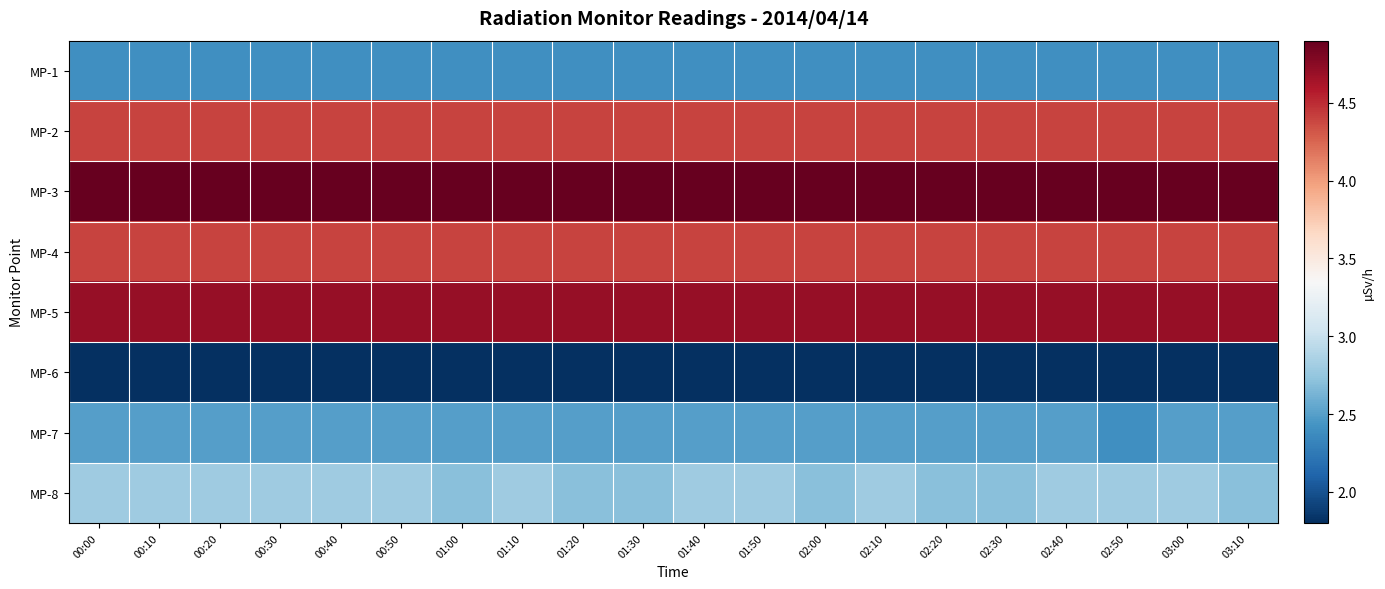

At 00:50, list the series in order from smallest to largest.

MP-6, MP-1, MP-7, MP-8, MP-2, MP-4, MP-5, MP-3